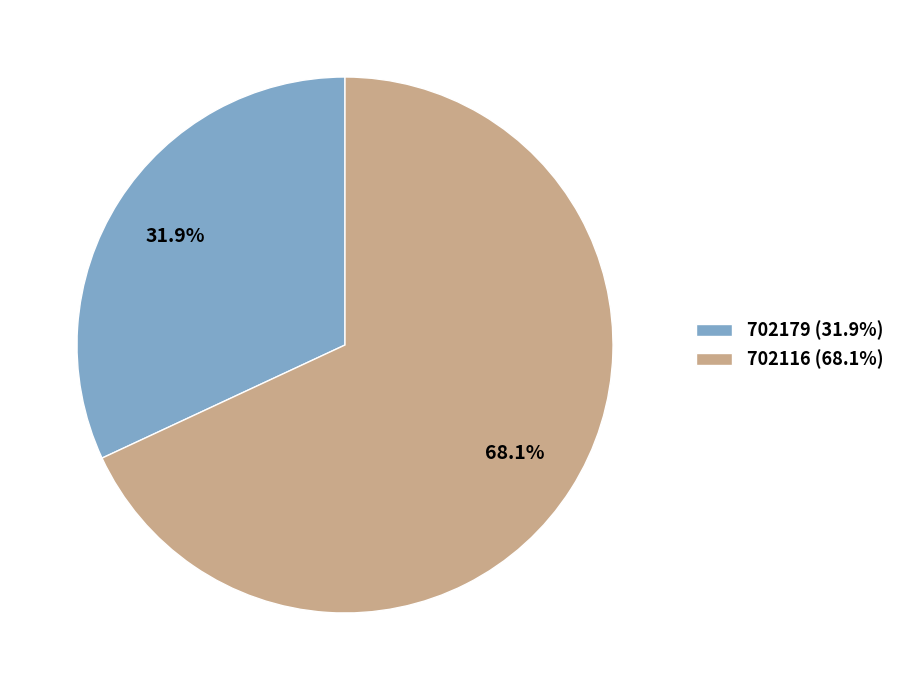

Count the number of slices in the pie.

2